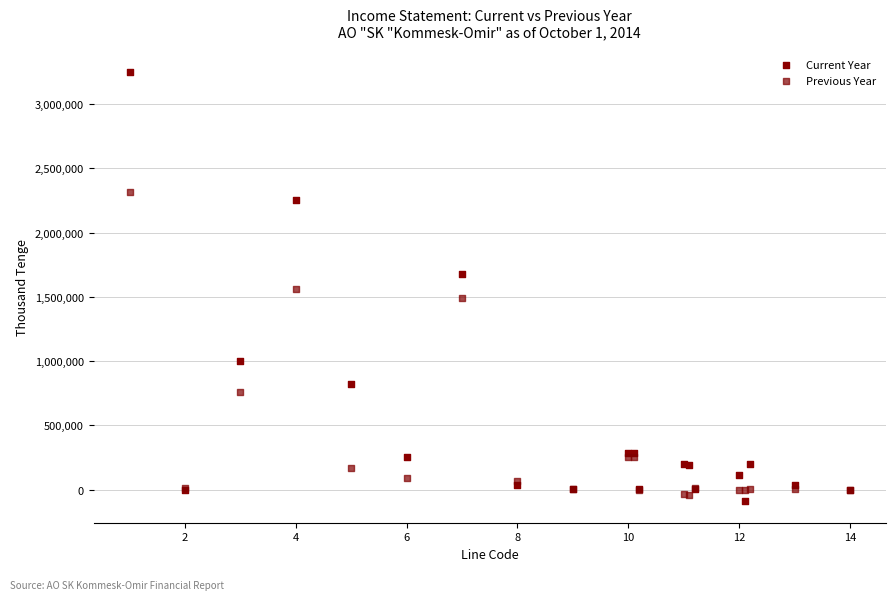

What are all the series names shown in the legend?

Current Year, Previous Year